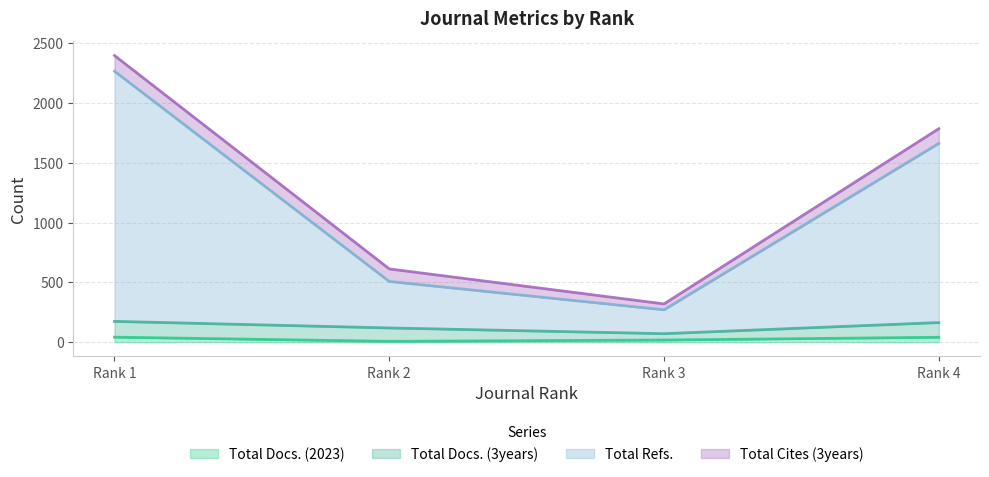

Where is the first local minimum for Total Docs. (2023)?

Rank 2